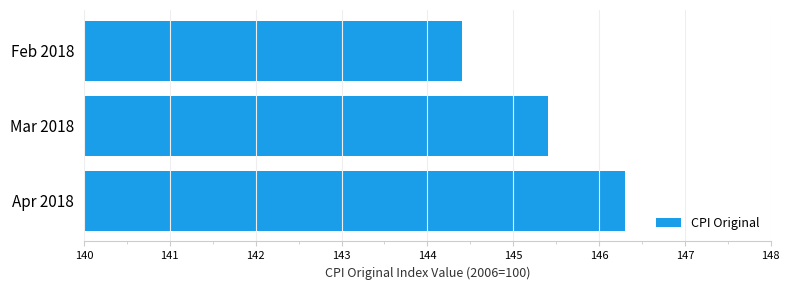

Rank the categories by value from lowest to highest.

Feb 2018, Mar 2018, Apr 2018